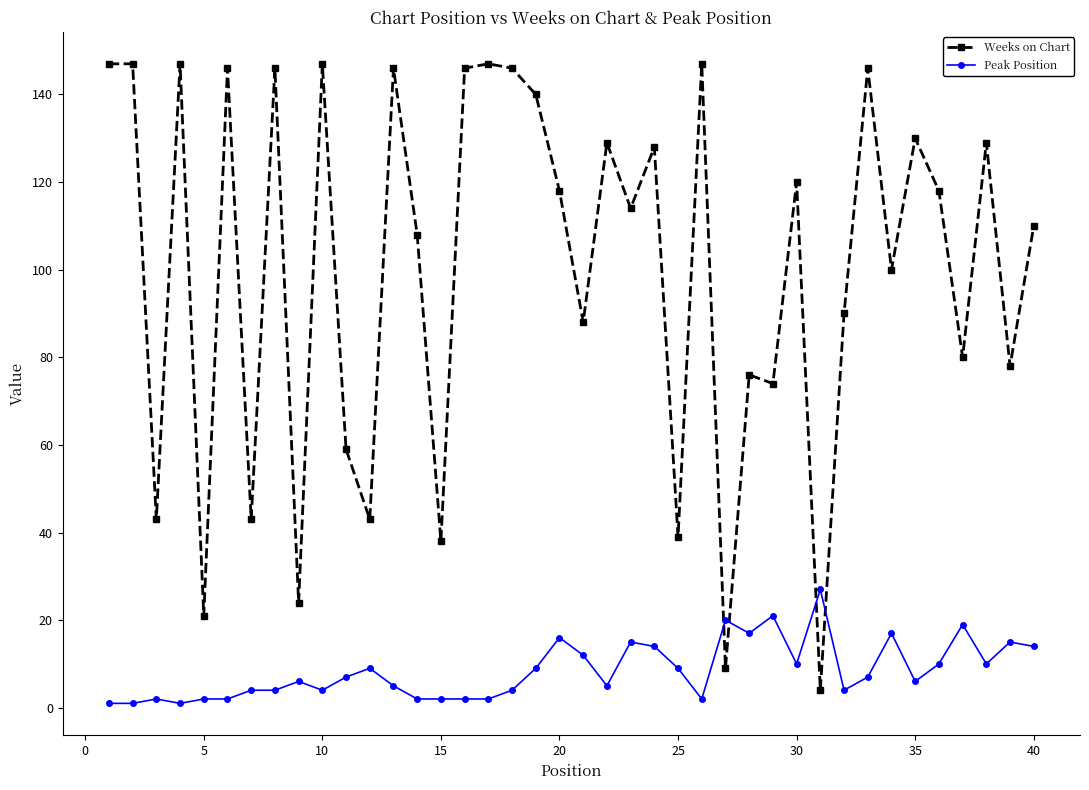

List the series in order of their overall mean, lowest first.

Peak Position, Weeks on Chart